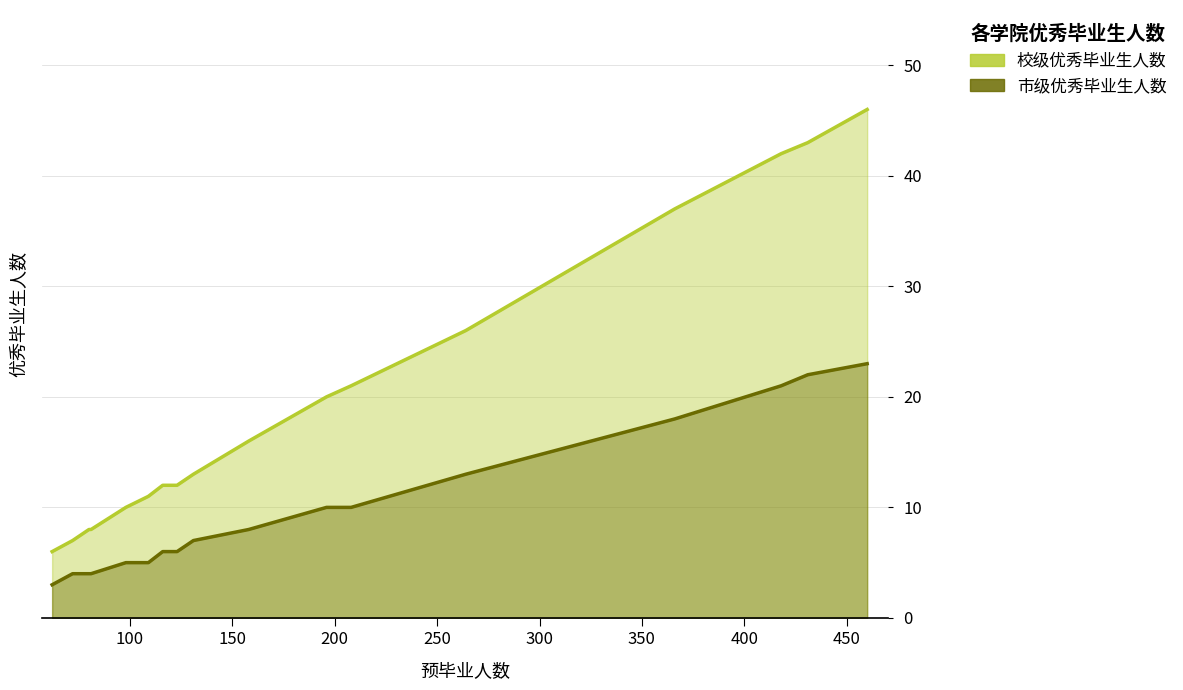

At how many categories does at least one series exceed 38?

3